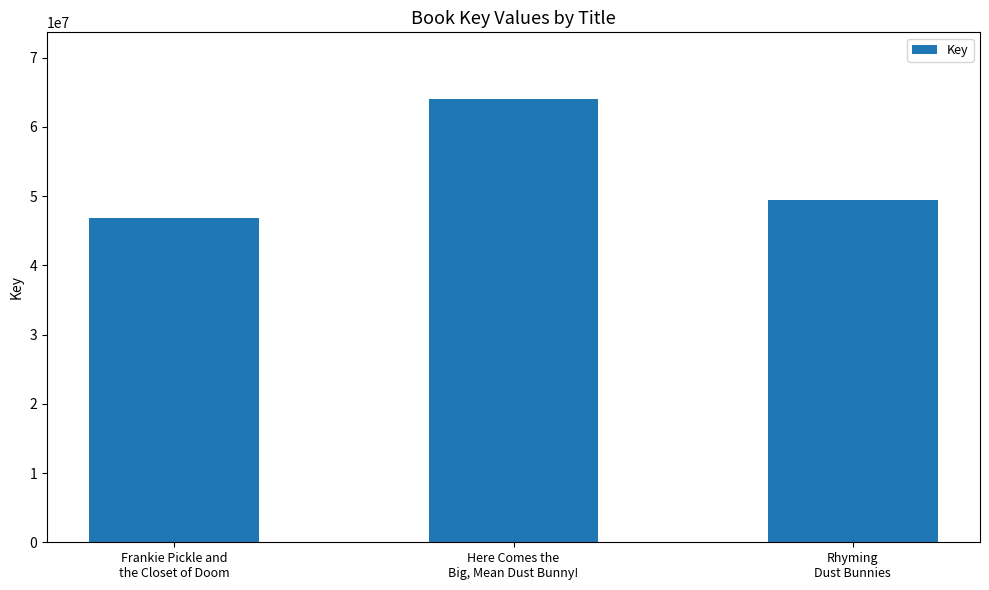

What is the minimum value shown in the chart?

46852101